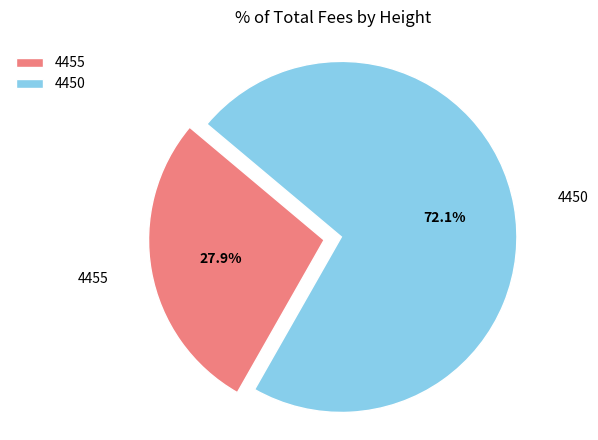

Which category has the biggest portion of the pie?

4450